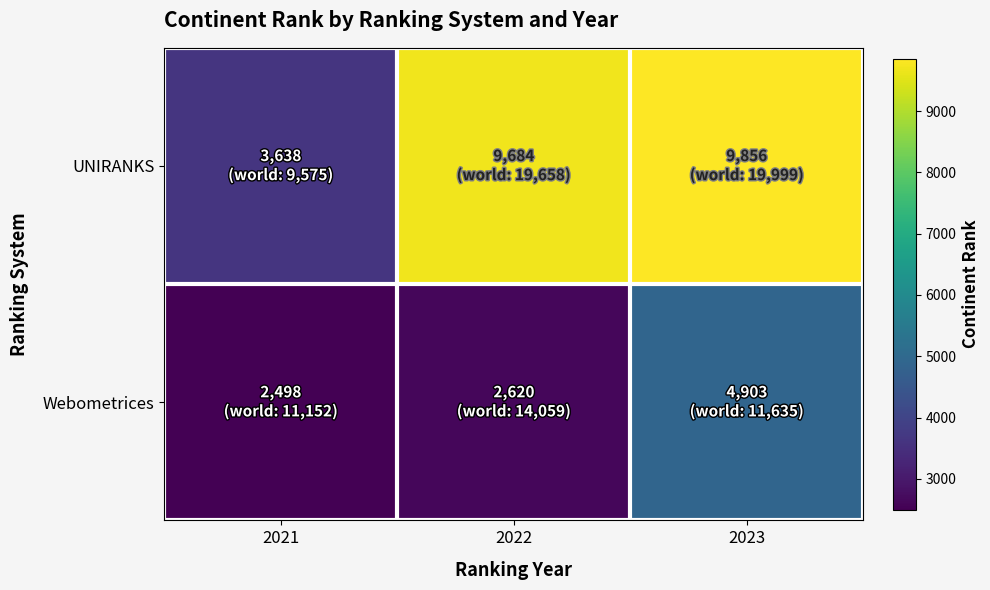

How many distinct data groups are displayed?

2